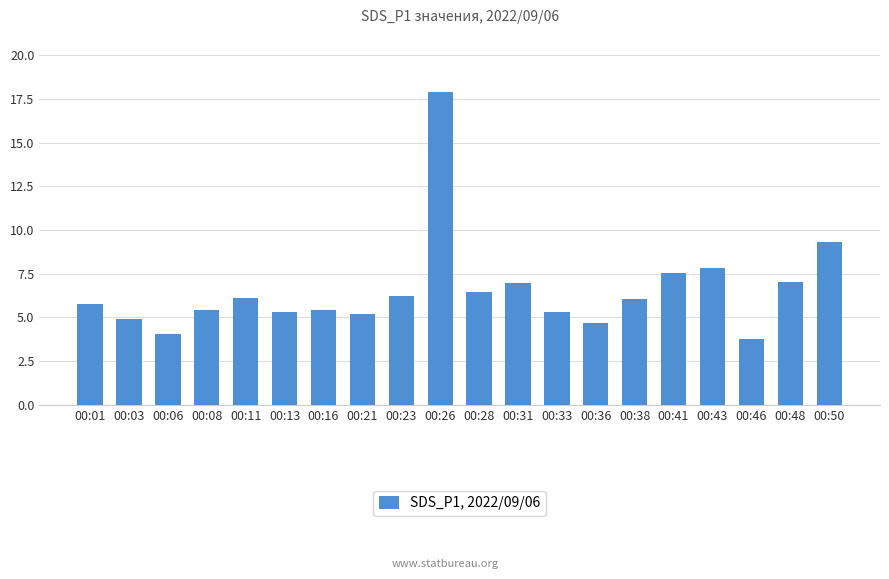

What is the approximate value at 00:36?

4.7